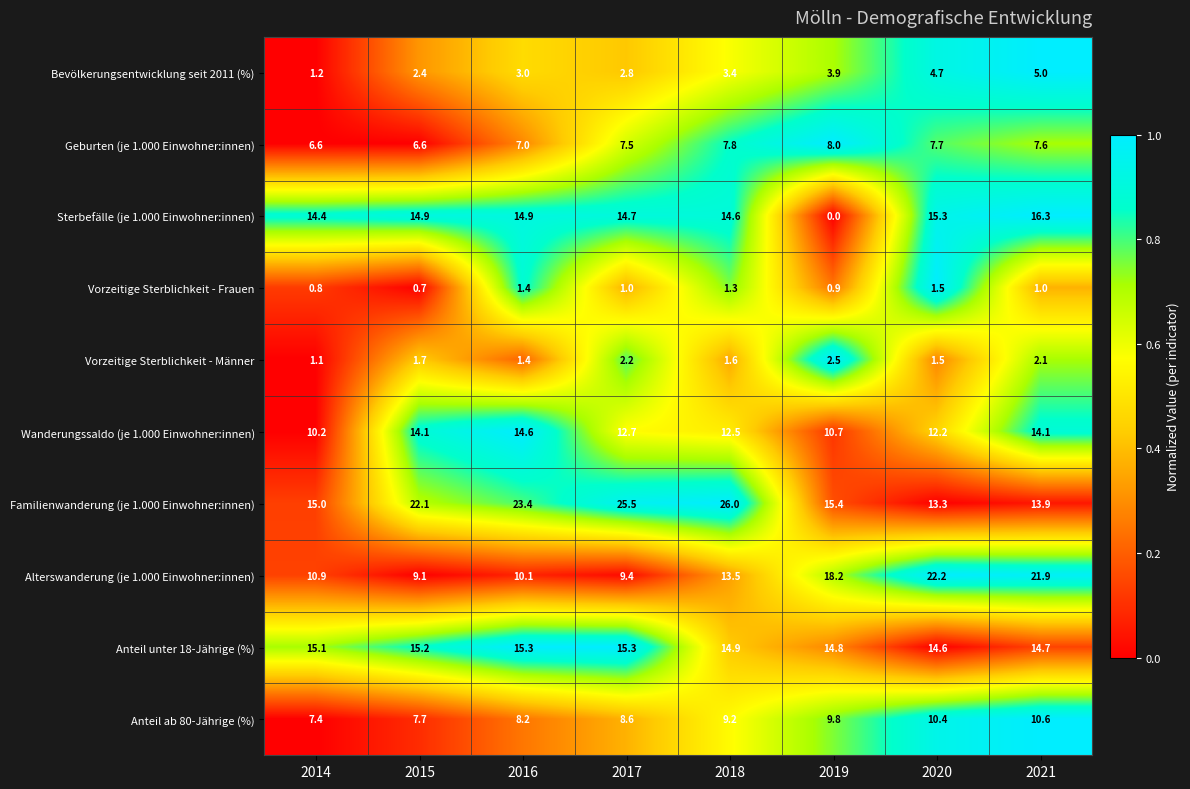

What is the total value across all series at 2014?

82.7